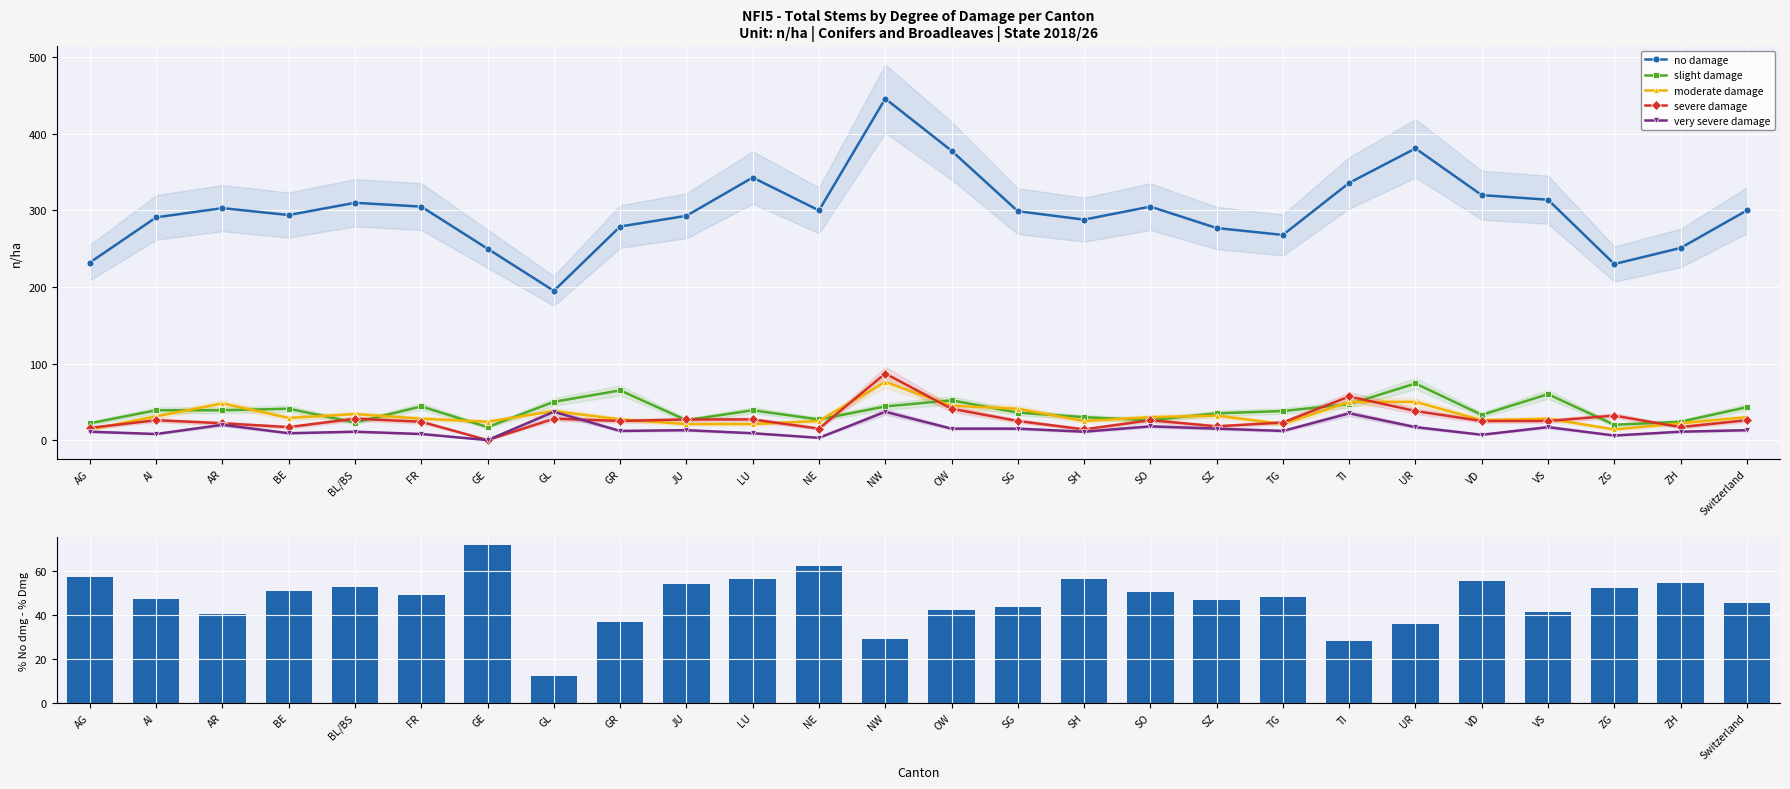

How many values in the no damage series are below 300?

13